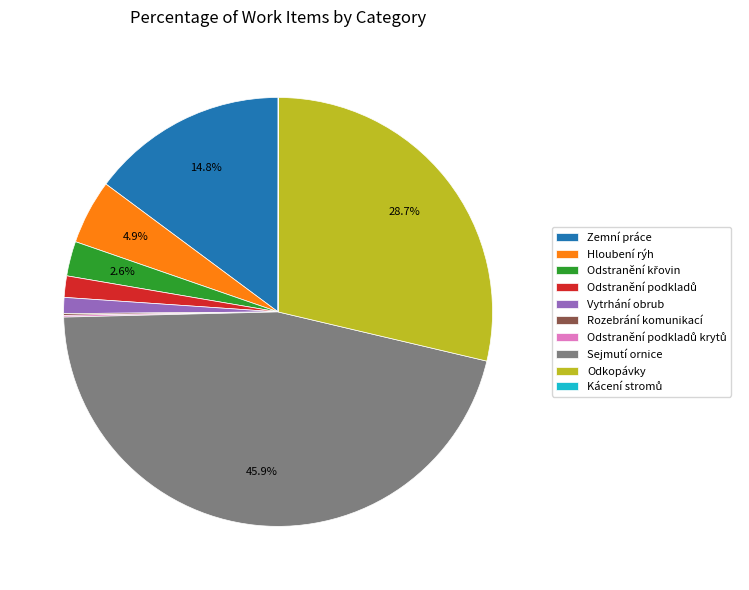

Does Zemní práce represent more than half of the total?

No